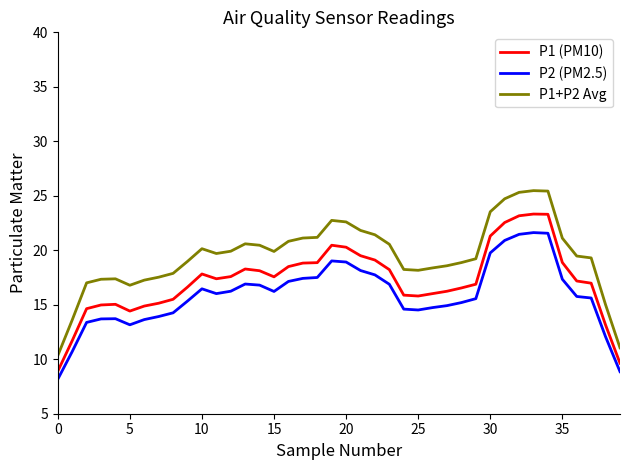

True or false: P1 (PM10) and P1+P2 Avg cross at least once.

False